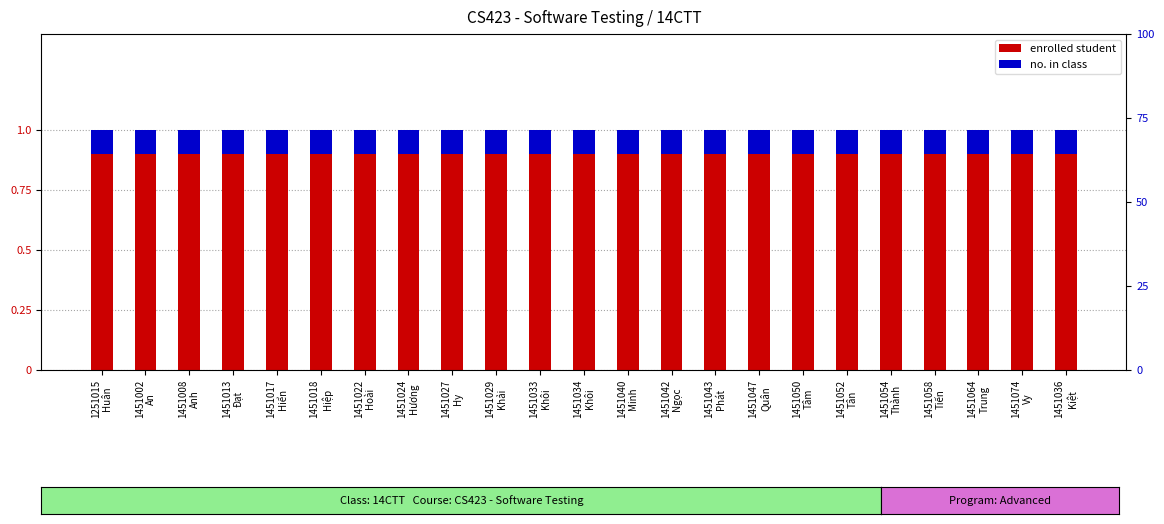

Reading right to left, list all the values displayed in this chart.

enrolled student: 0.9	0.9	0.9	0.9	0.9	0.9	0.9	0.9	0.9	0.9	0.9	0.9	0.9	0.9	0.9	0.9	0.9	0.9	0.9	0.9	0.9	0.9	0.9
no. in class: 0.1	0.1	0.1	0.1	0.1	0.1	0.1	0.1	0.1	0.1	0.1	0.1	0.1	0.1	0.1	0.1	0.1	0.1	0.1	0.1	0.1	0.1	0.1